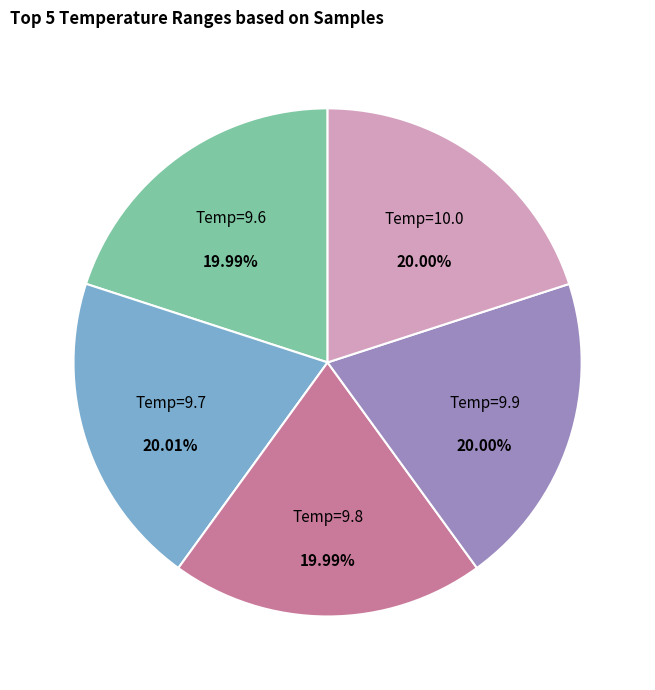

Does any single category account for the majority?

No